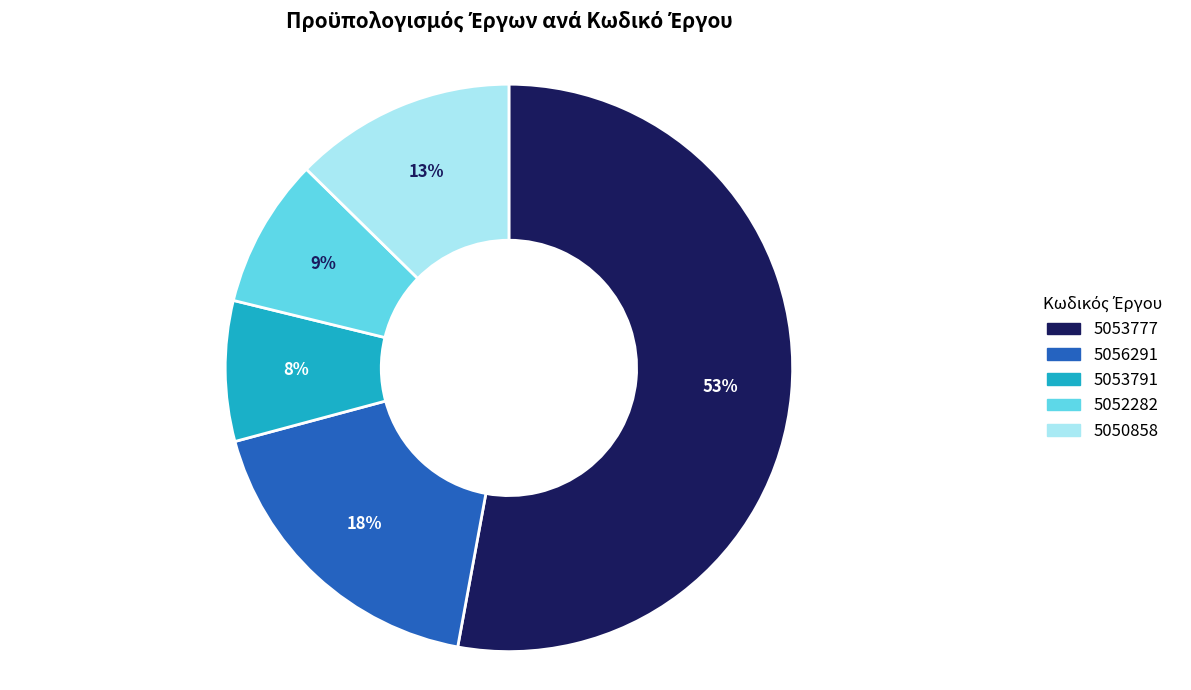

To the nearest percent, what is the difference between the largest and smallest slice percentages?

45%